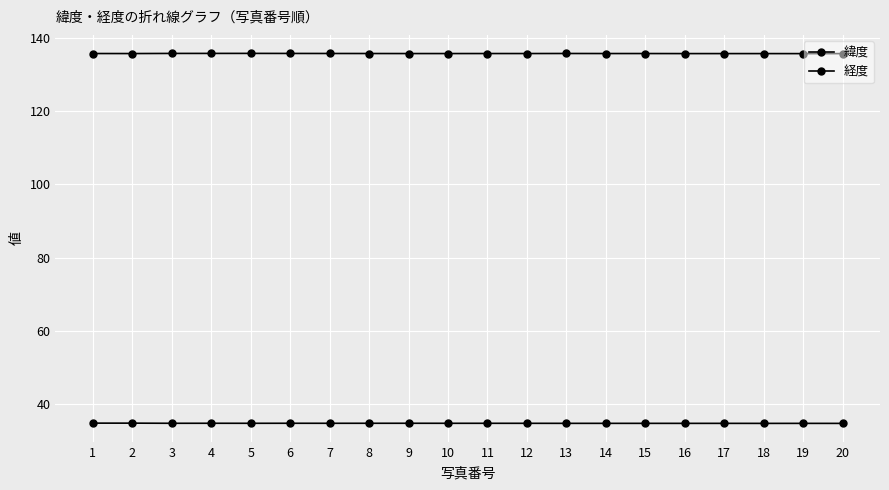

At which category does 経度 reach its first local peak?

5